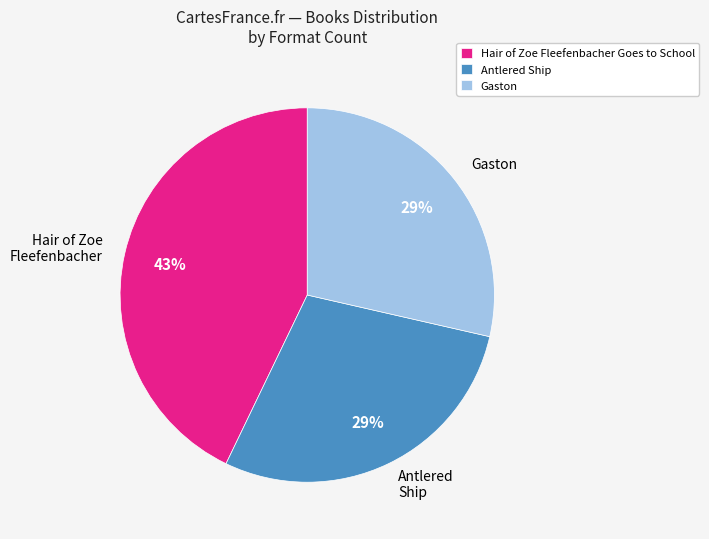

Count the number of slices in the pie.

3